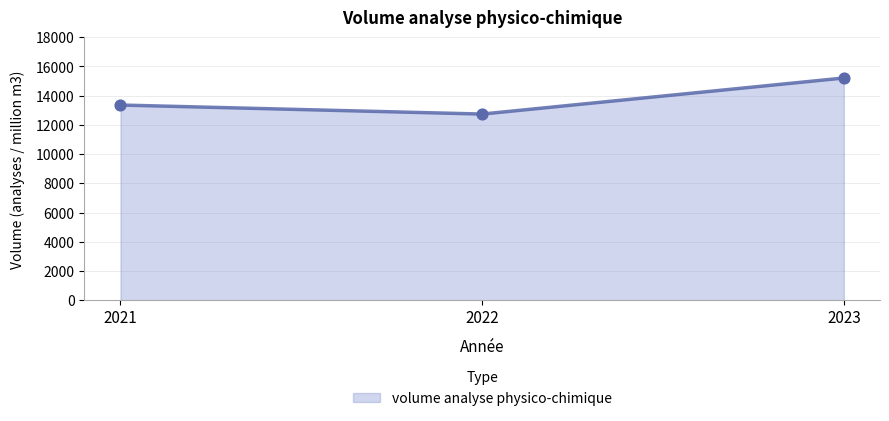

Approximately how many times larger is the value at 2022 compared to 2021?

1.0